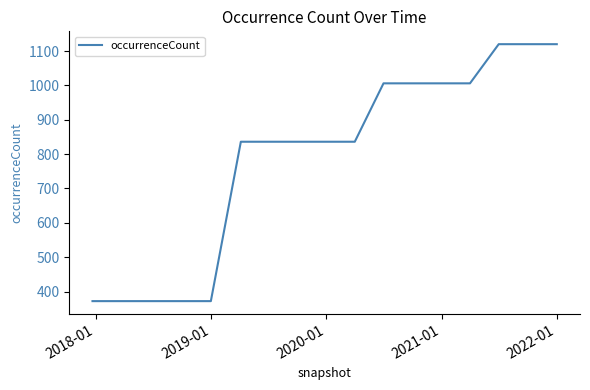

What is the maximum value shown in the chart?

1120